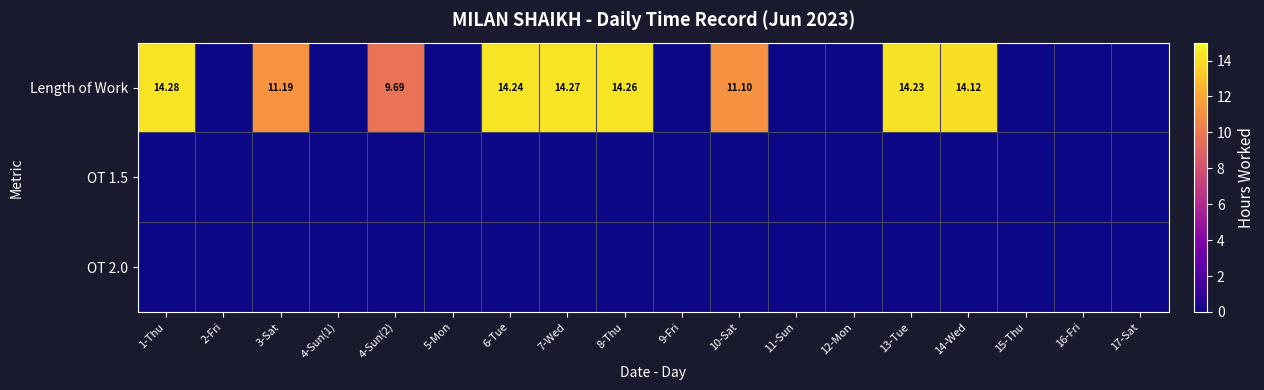

At which category is the sum across all series the highest?

1-Thu